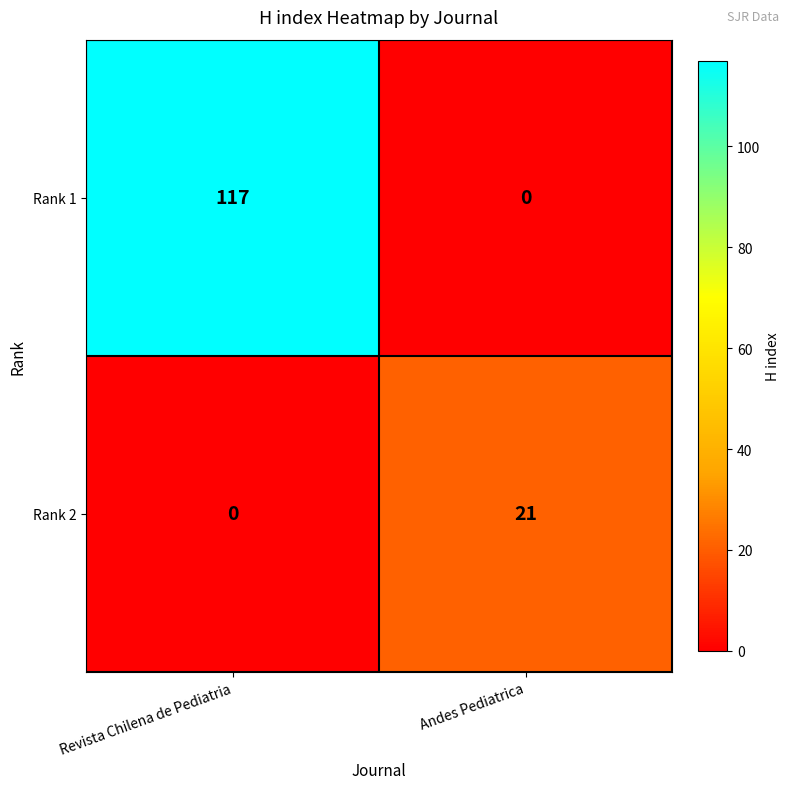

What is the approximate value of Rank 1 at Revista Chilena de Pediatria, to the nearest 10?

120